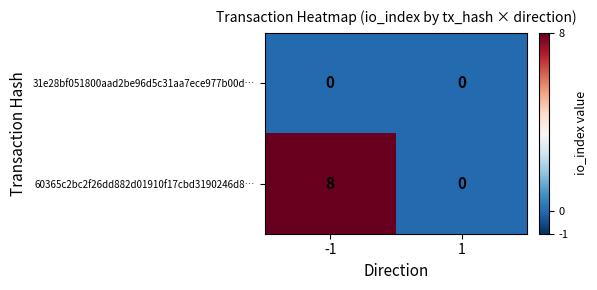

Which series has the largest total across all categories?

60365c2bc2f26dd882d01910f17cbd3190246d8…